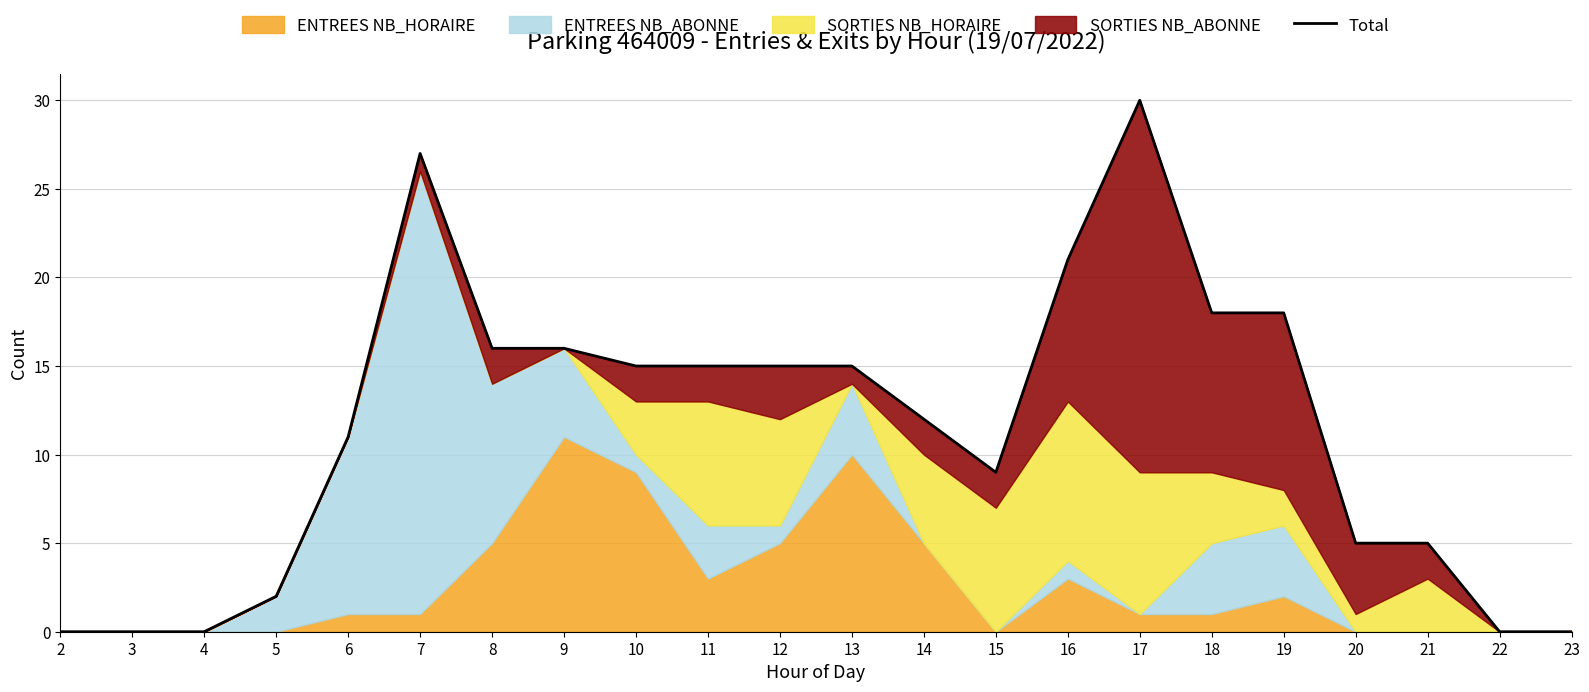

The value at 15 is 13. True or false?

False